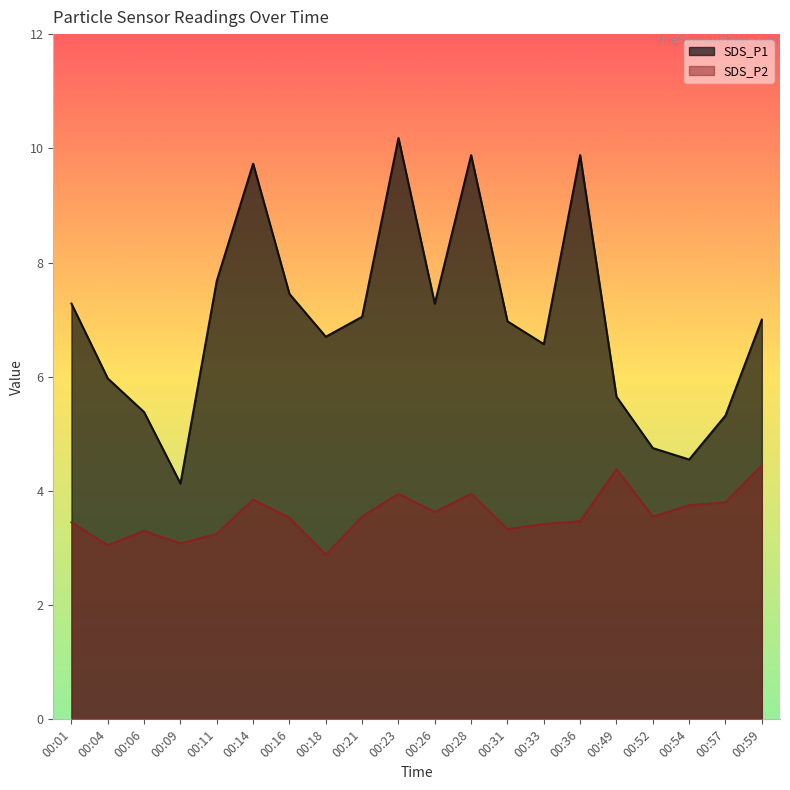

True or false: SDS_P1 has a value of 4.0 at 00:36.

False